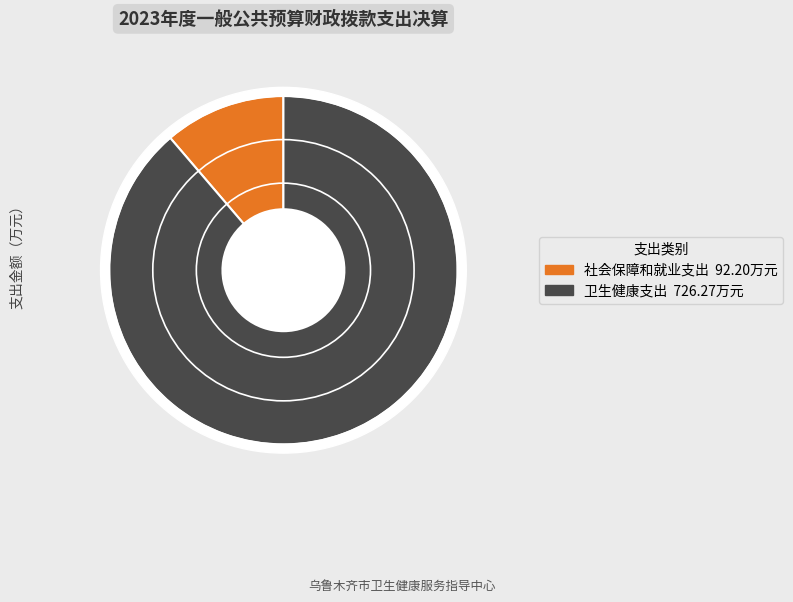

True or false: 卫生健康支出 accounts for 84% of the total.

False